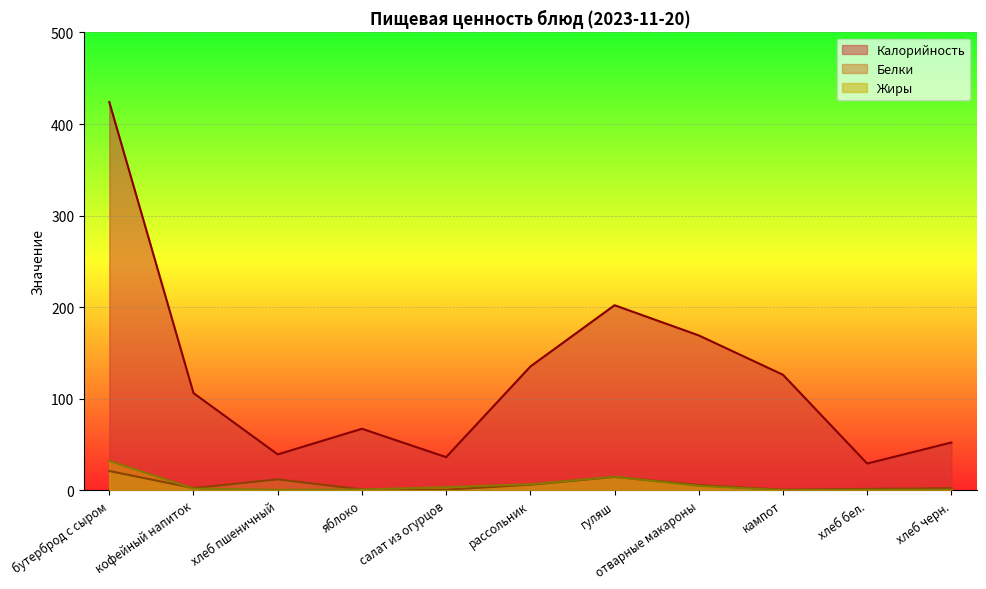

What is the label of the 10th point from the right?

кофейный напиток